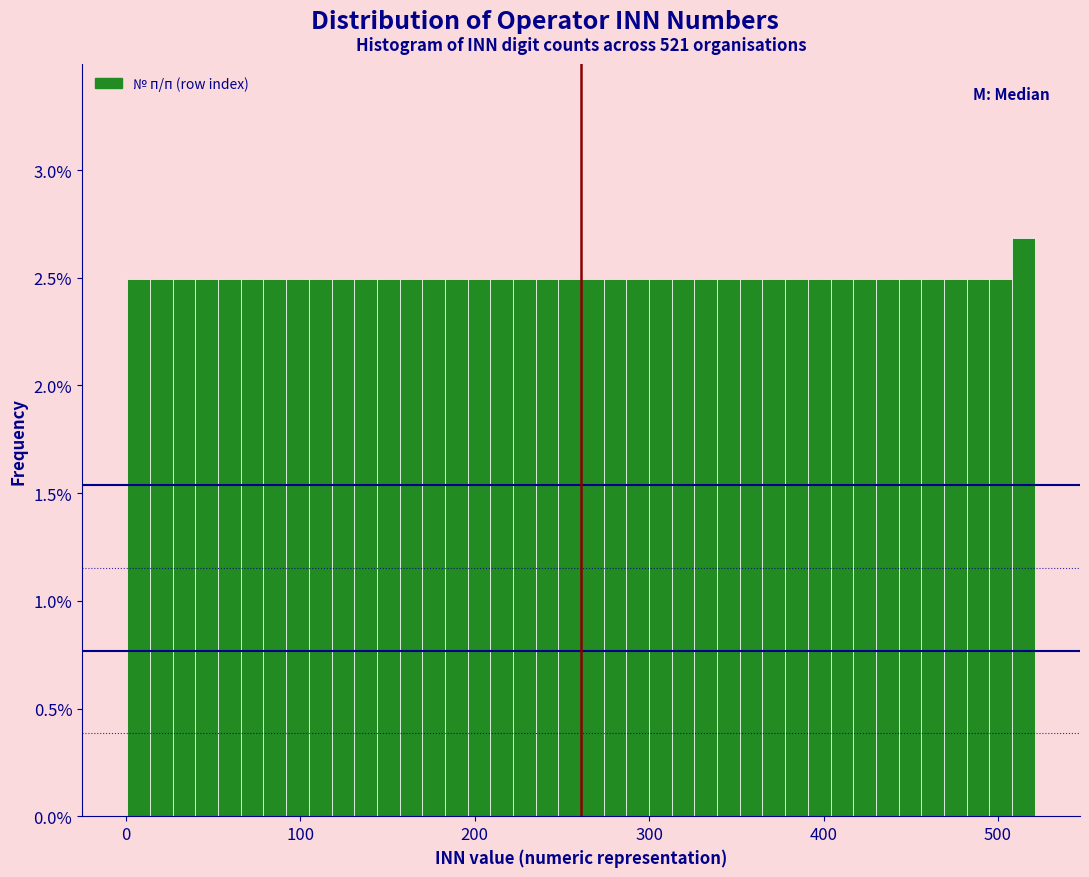

Around what value on the x-axis is the tallest bar? Give the approximate position of its centre, as read against the axis.

510